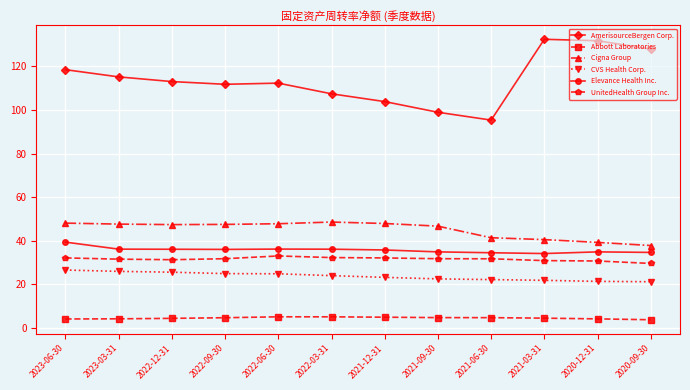

True or false: Cigna Group and AmerisourceBergen Corp. cross at least once.

False